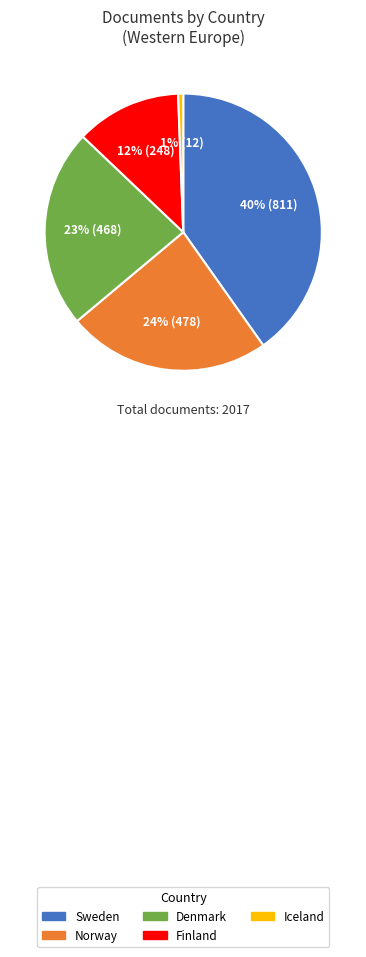

Is there a majority slice in this chart?

No